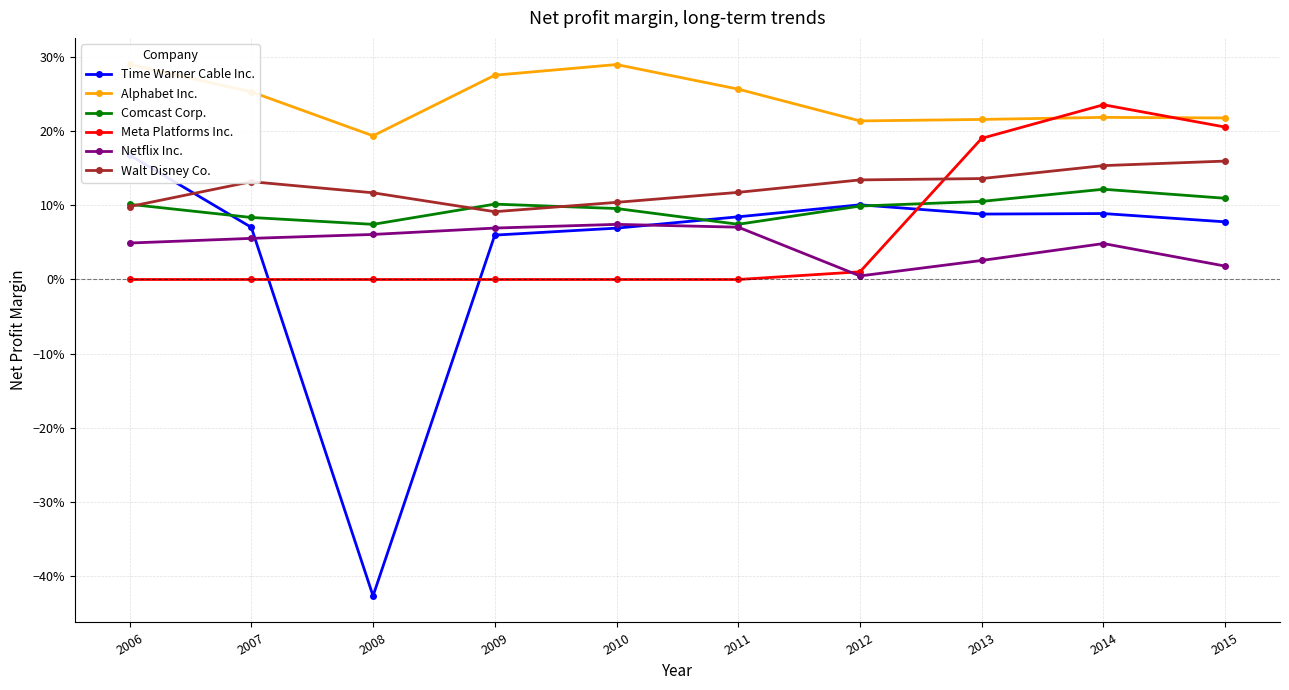

How many categories are shown in the chart?

10